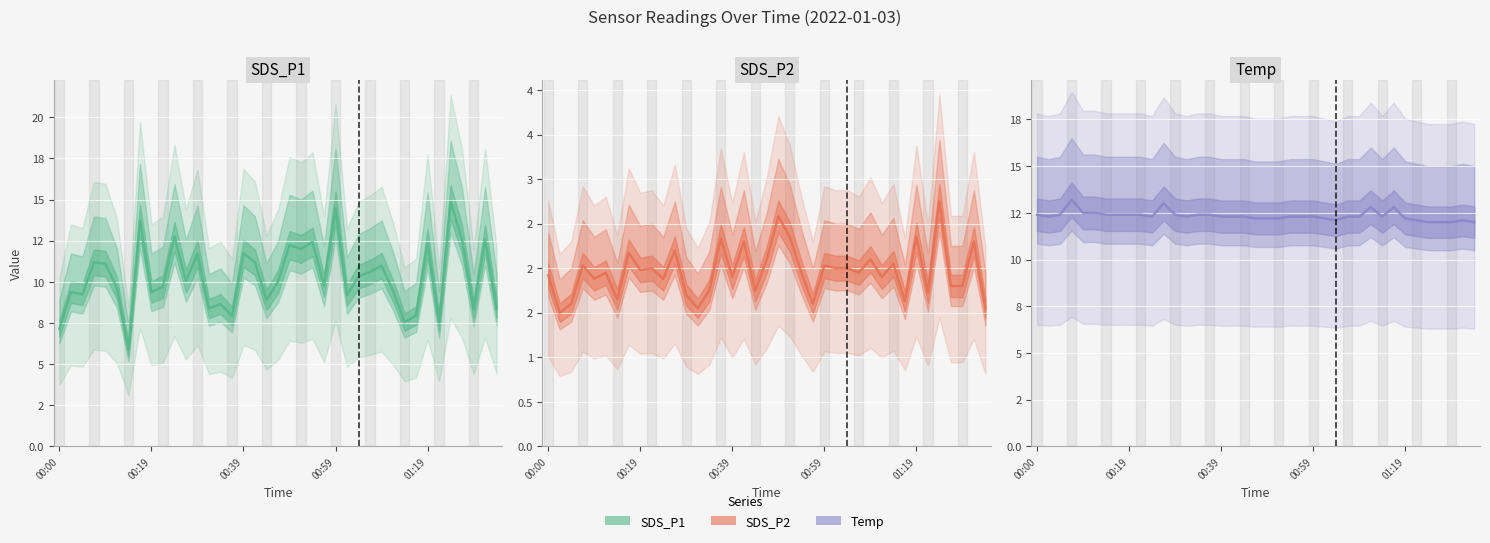

The Temp series shows 12.2 at 01:19. True or false?

True